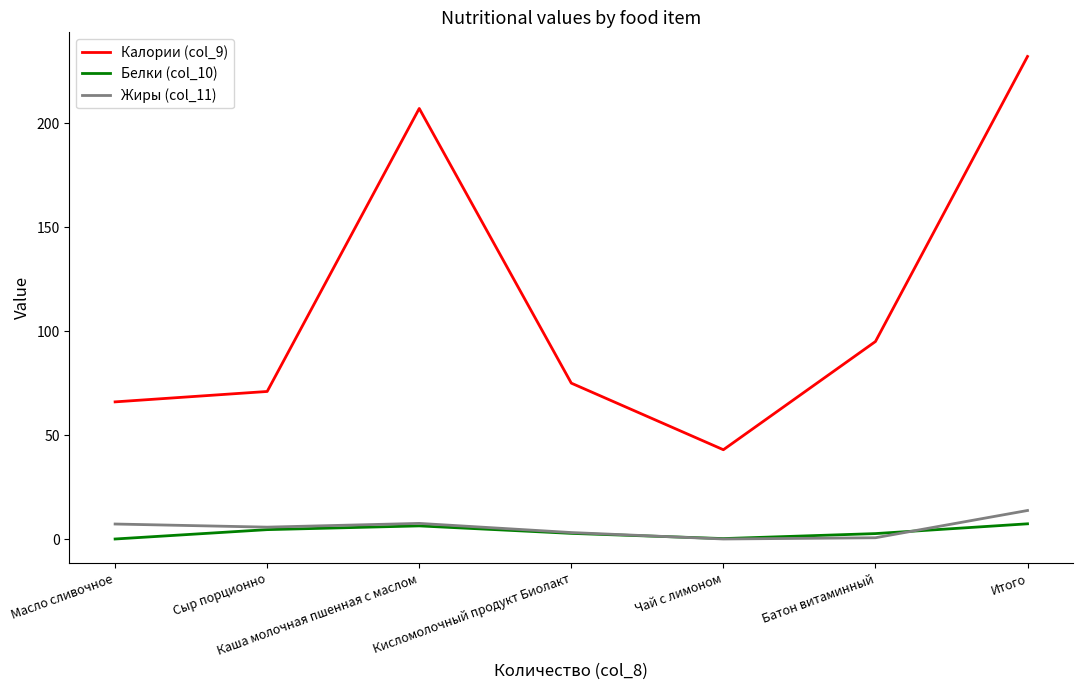

True or false: Белки (col_10) and Калории (col_9) cross at least once.

False